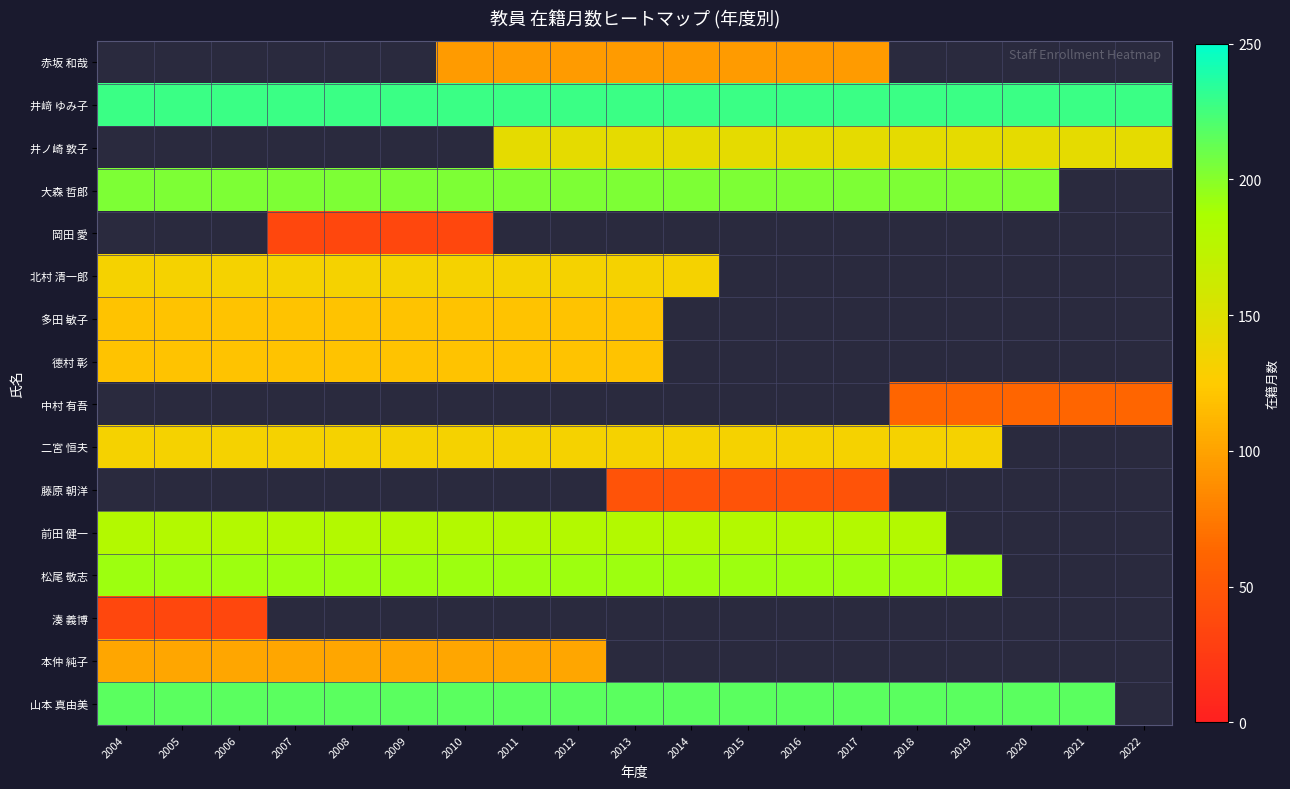

What is the difference between the highest and lowest values at 2017?

182.0